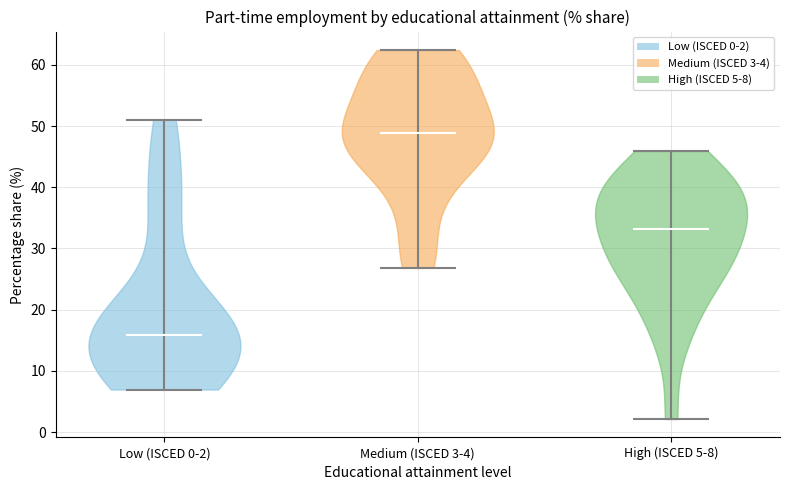

What is the lowest point the violin for High (ISCED 5-8) reaches on the y-axis? The values are not printed on the chart, so give them approximately, as read against the axis.

2